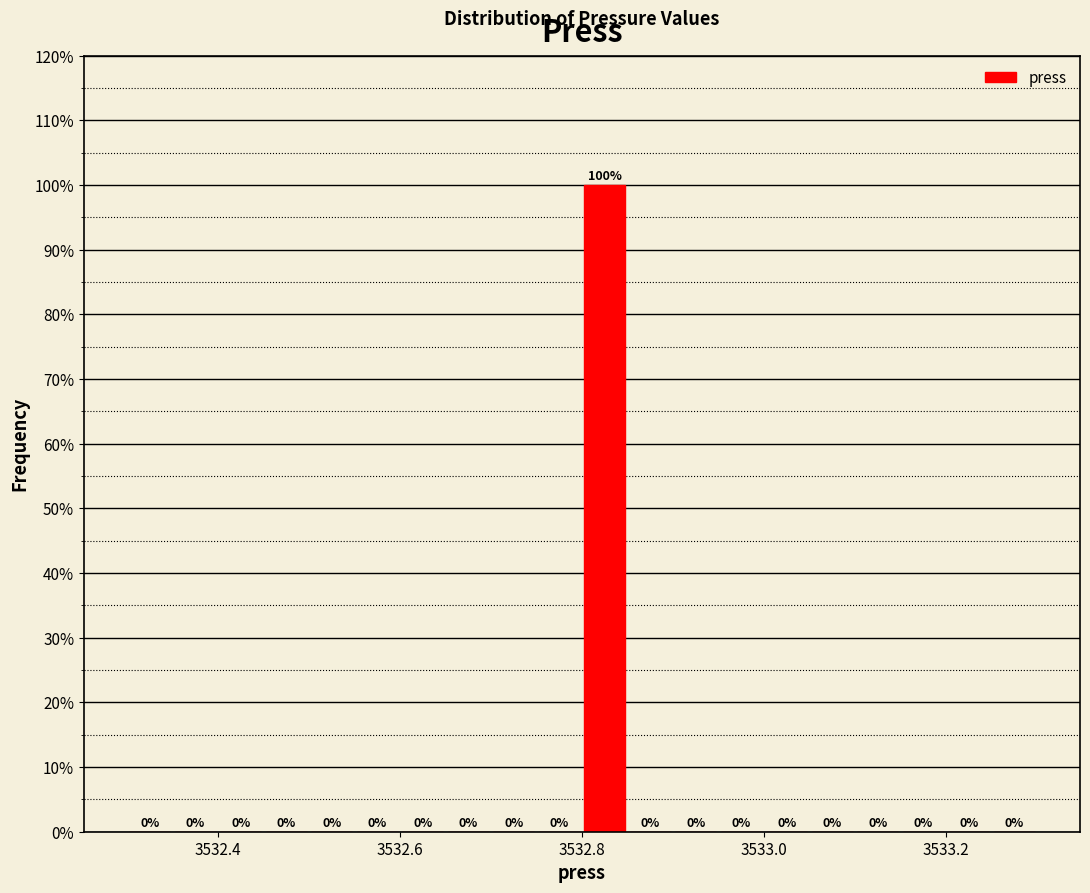

Read against the x-axis, roughly where is the centre of the tallest bar?

3532.82